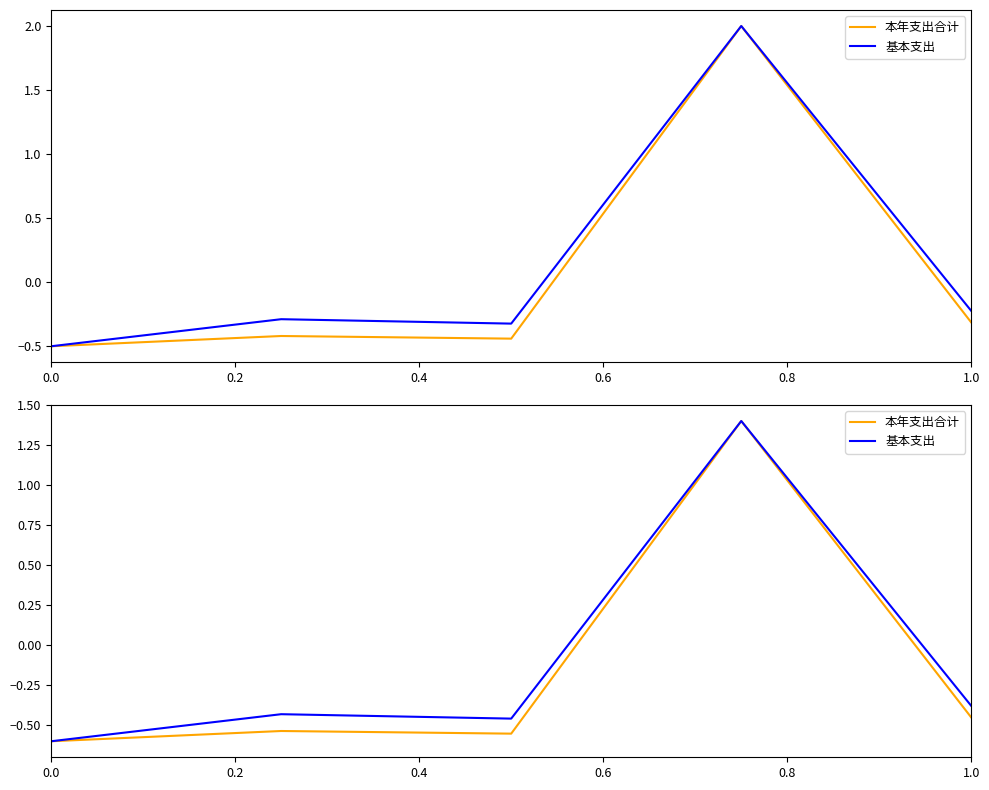

In 基本支出, how many points are higher than both neighbors (excluding endpoints)?

2